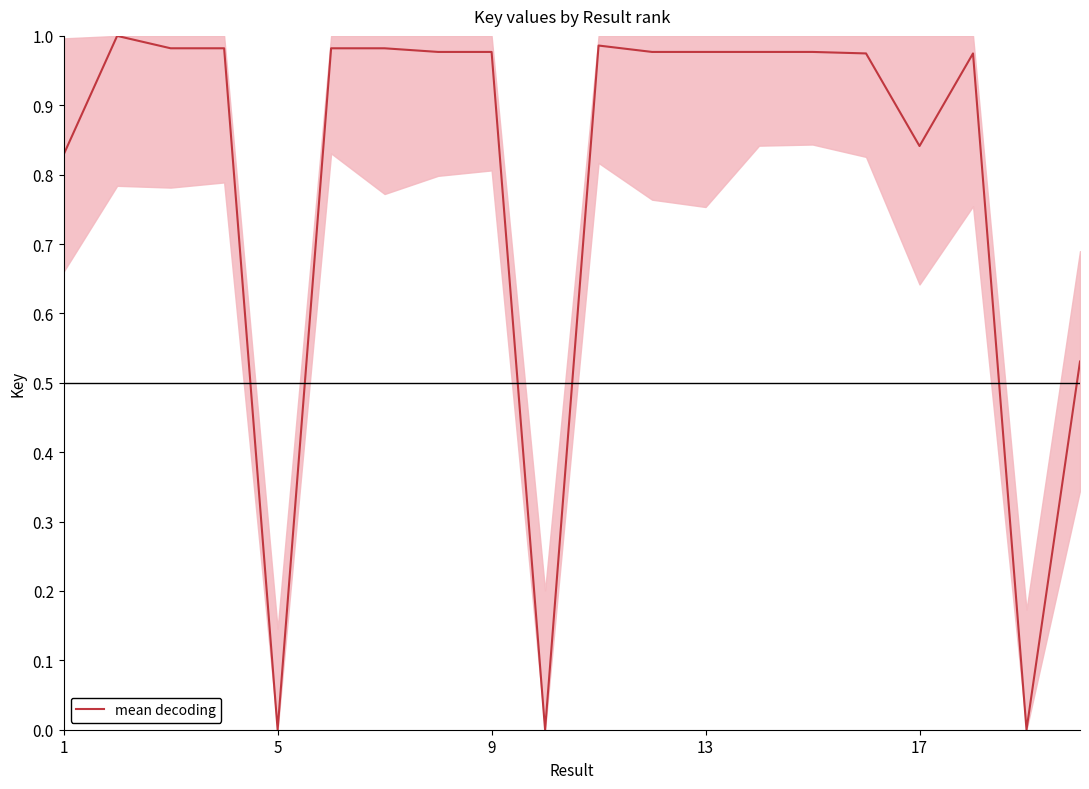

How many points are higher than both their immediate neighbors (excluding endpoints)?

7